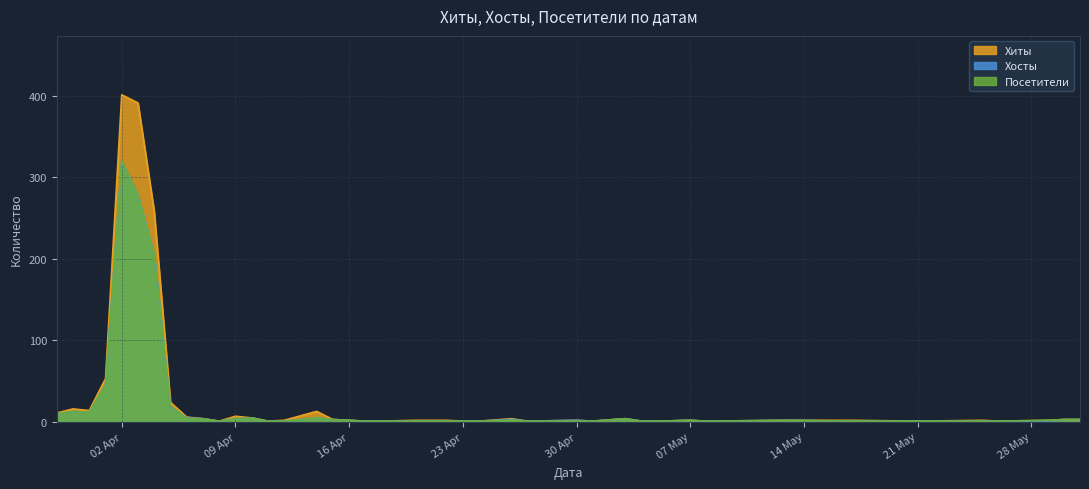

Where is the first local minimum for Хосты?

2024-03-31